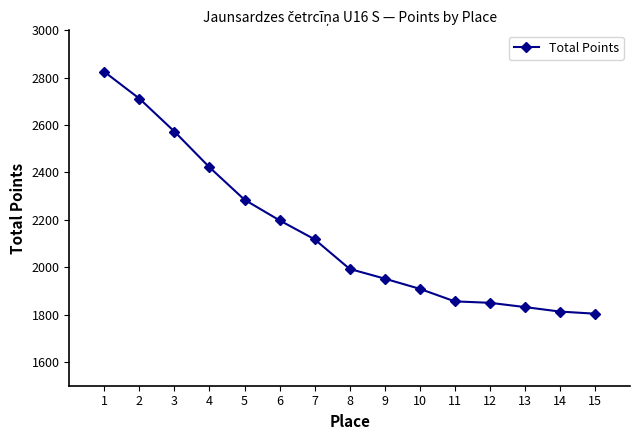

What is the change in value from 5 to 9?

-333